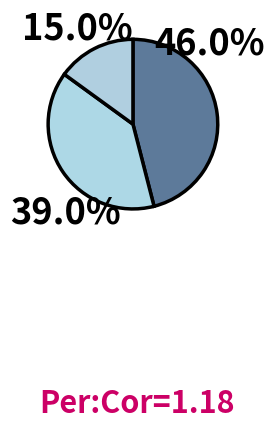

How many slices are in this pie chart?

3